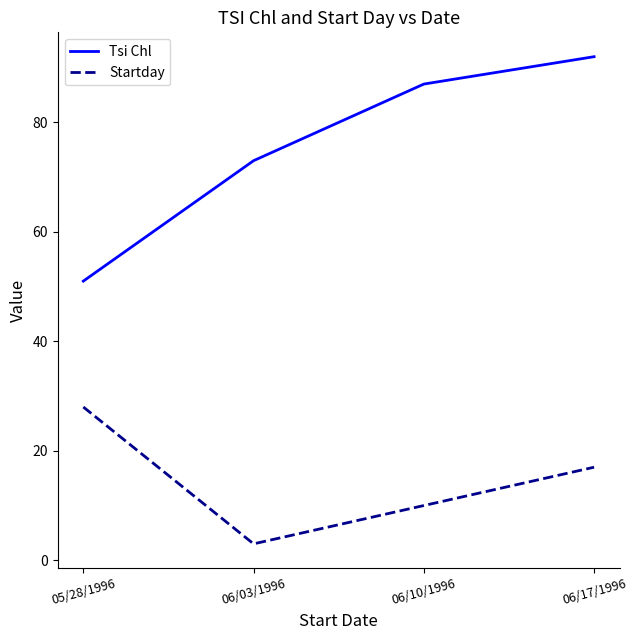

Reading left to right, extract all data points from this chart.

Tsi Chl: 05/28/1996=51	06/03/1996=73	06/10/1996=87	06/17/1996=92
Startday: 05/28/1996=28	06/03/1996=3	06/10/1996=10	06/17/1996=17